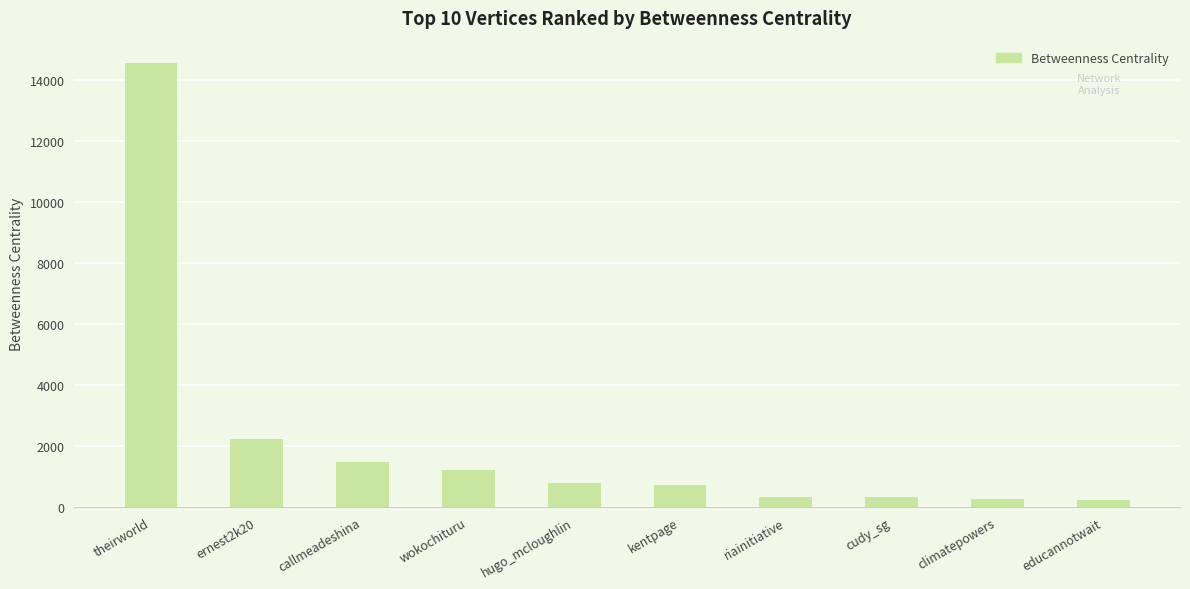

How many values exceed 773?

5